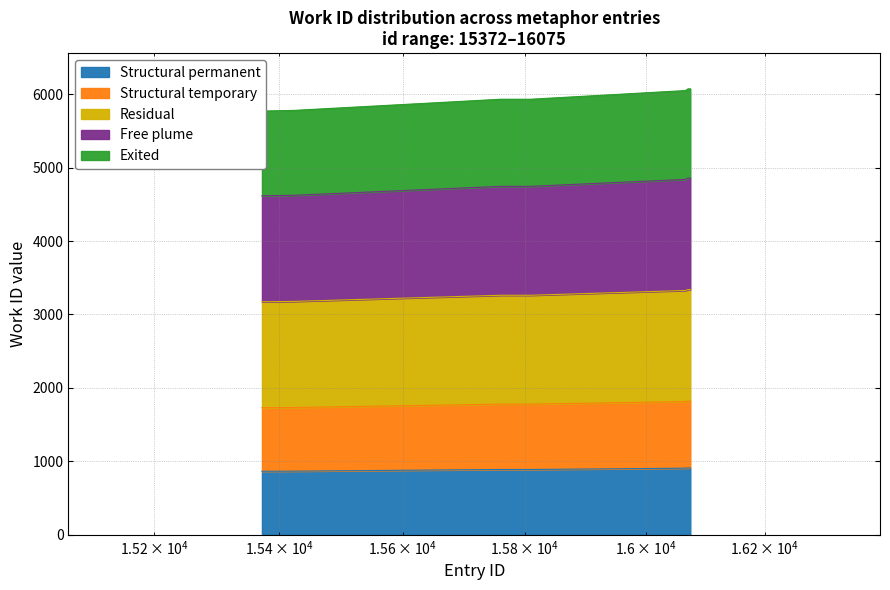

Count the number of values greater than 907.

5